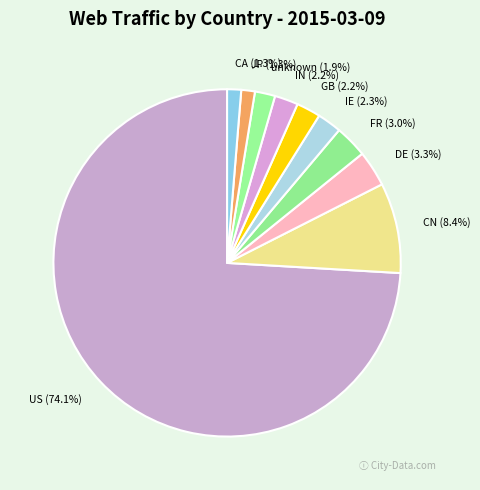

Between FR and CA, which is larger?

FR